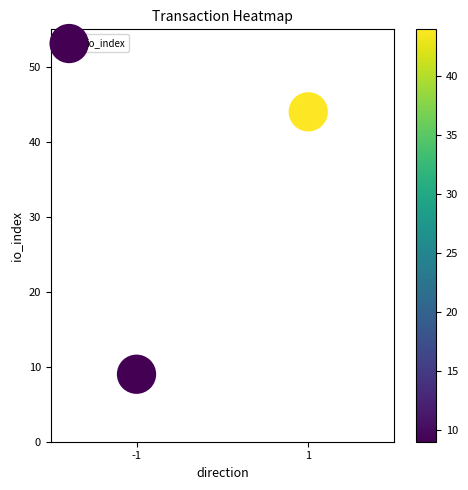

What is the range of Y values (max minus min)?

35